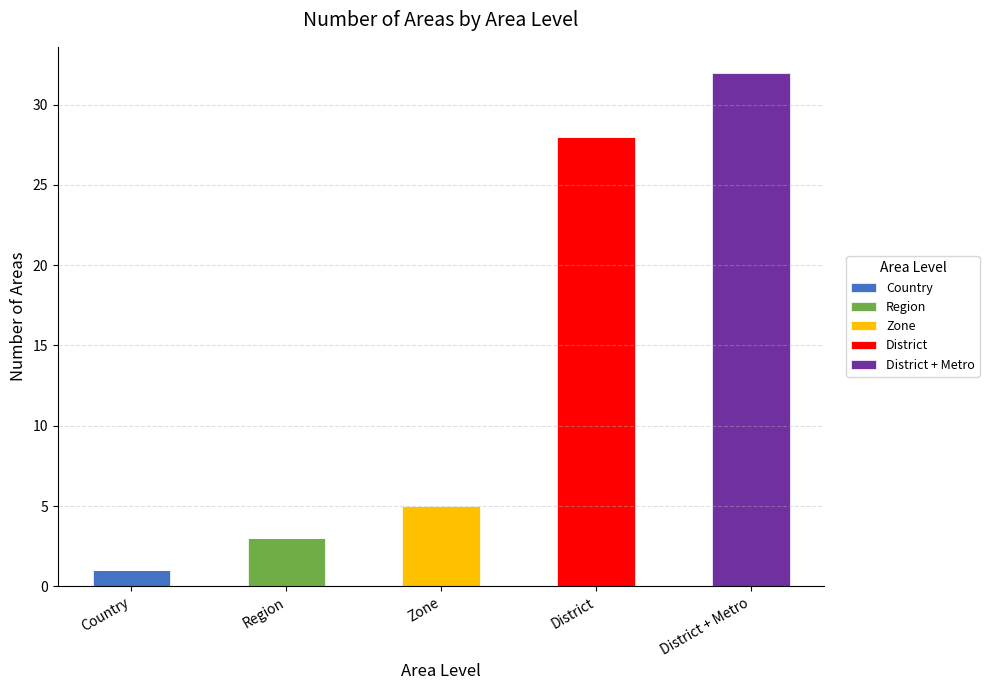

Does the chart contain stacked bars?

Yes